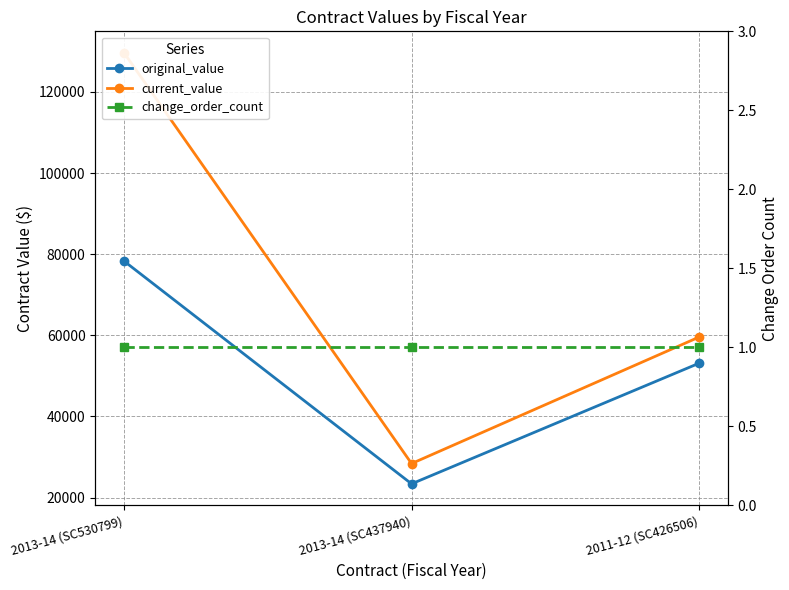

What value does the current_value series have at 2013-14 (SC437940)?

28395.0